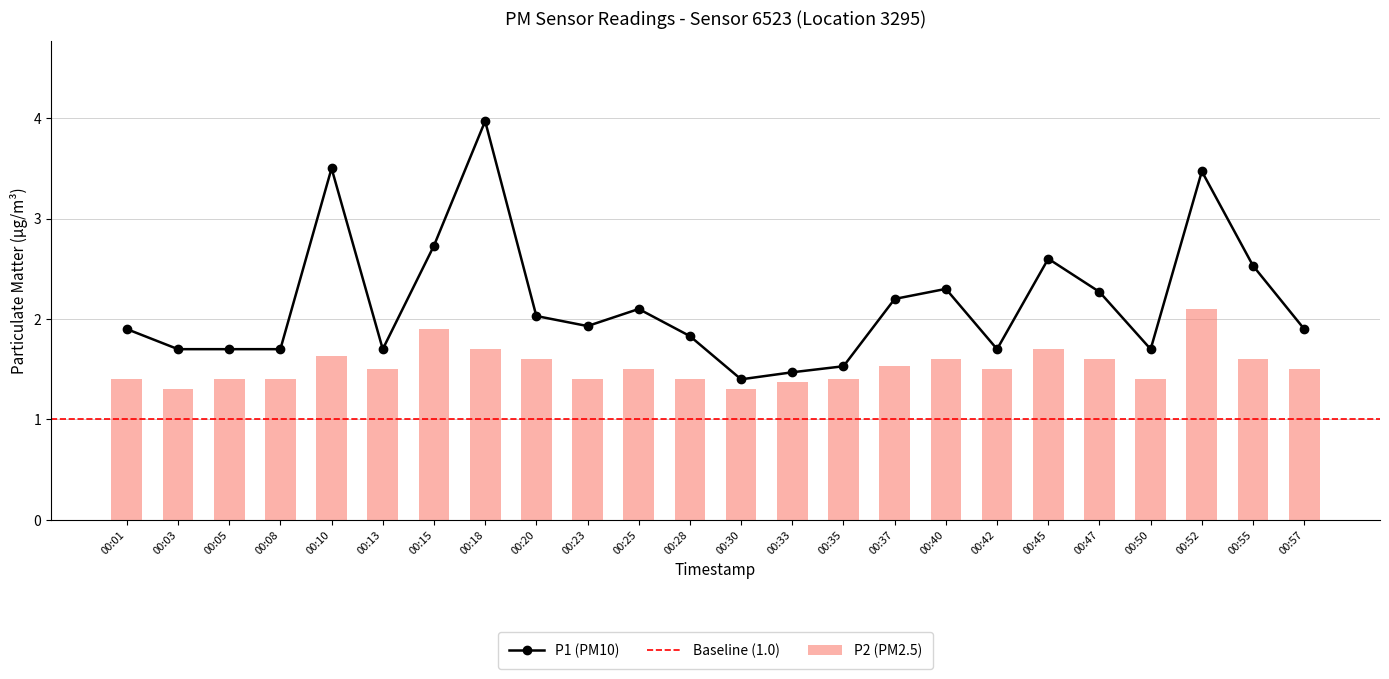

Between 00:40 and 00:55, which is larger?

00:55